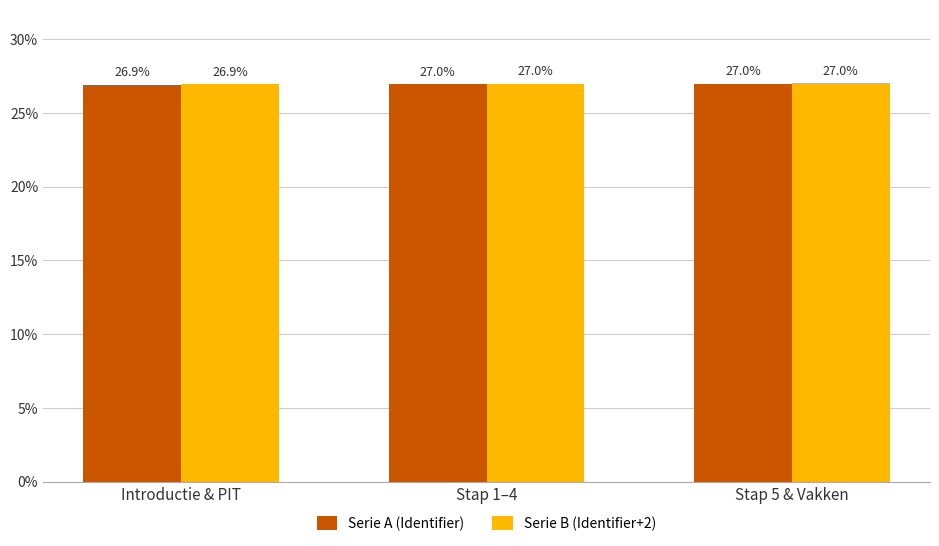

At how many categories does at least one series exceed 26?

3